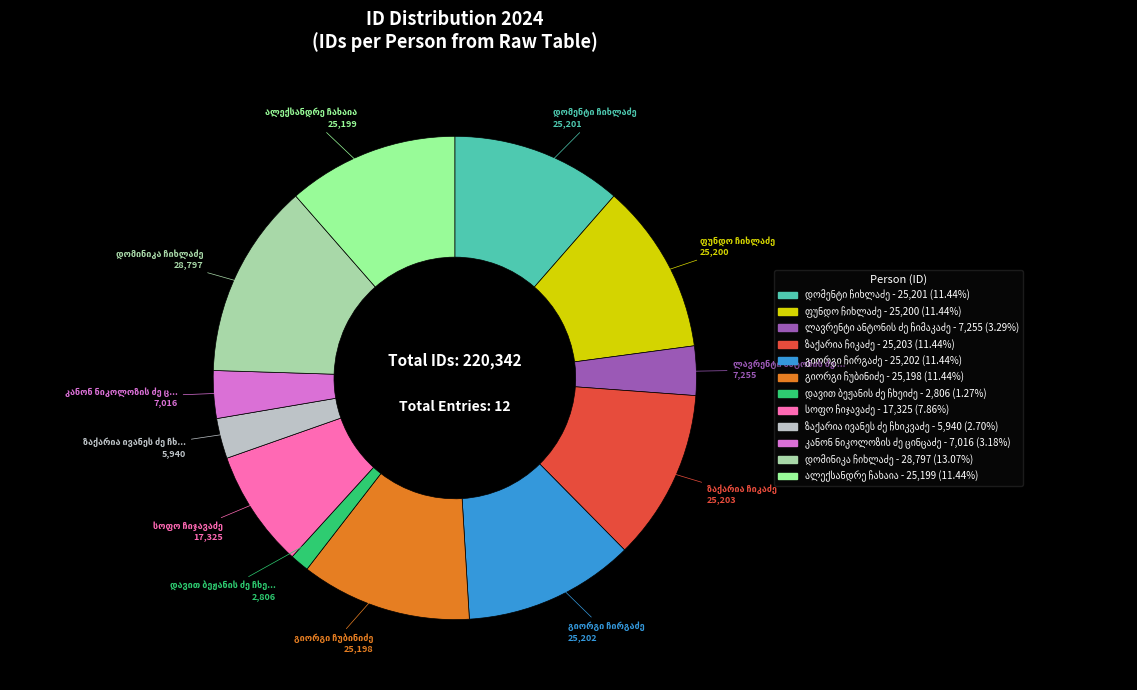

Is there a majority slice in this chart?

No